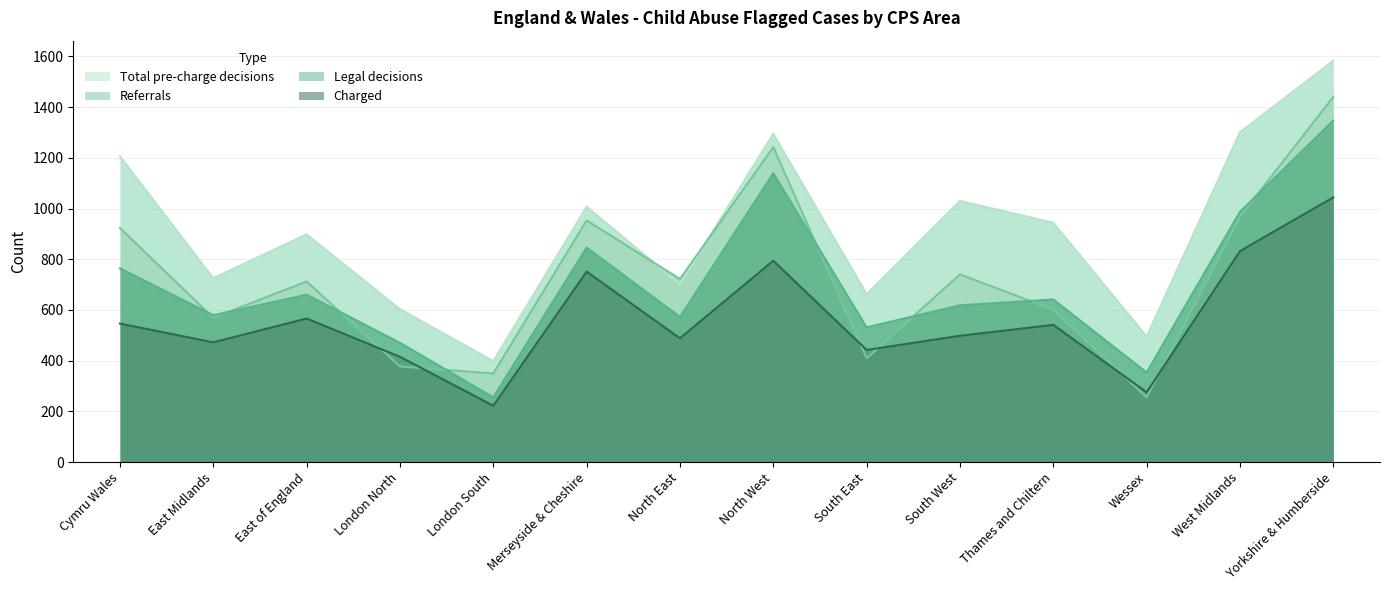

List the labels in order of Legal decisions value, largest first.

Yorkshire & Humberside, North West, West Midlands, Merseyside & Cheshire, Cymru Wales, East of England, Thames and Chiltern, South West, East Midlands, North East, South East, London North, Wessex, London South